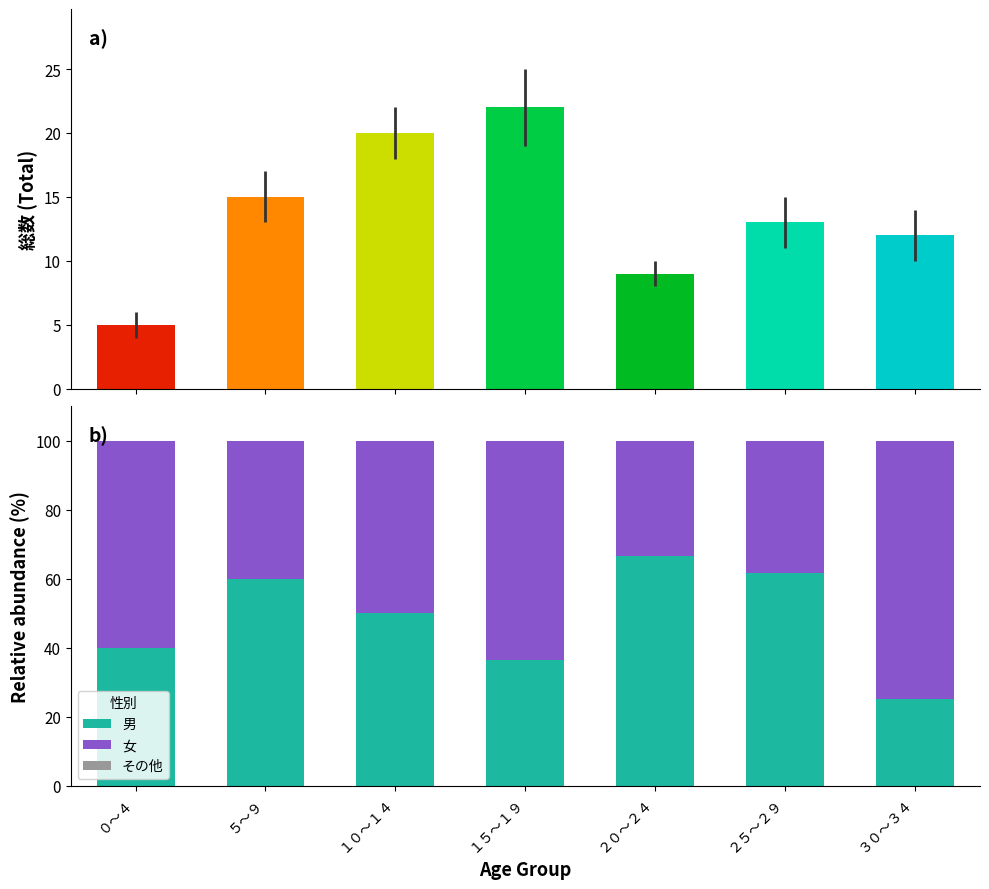

What position from the left is ０～４?

1